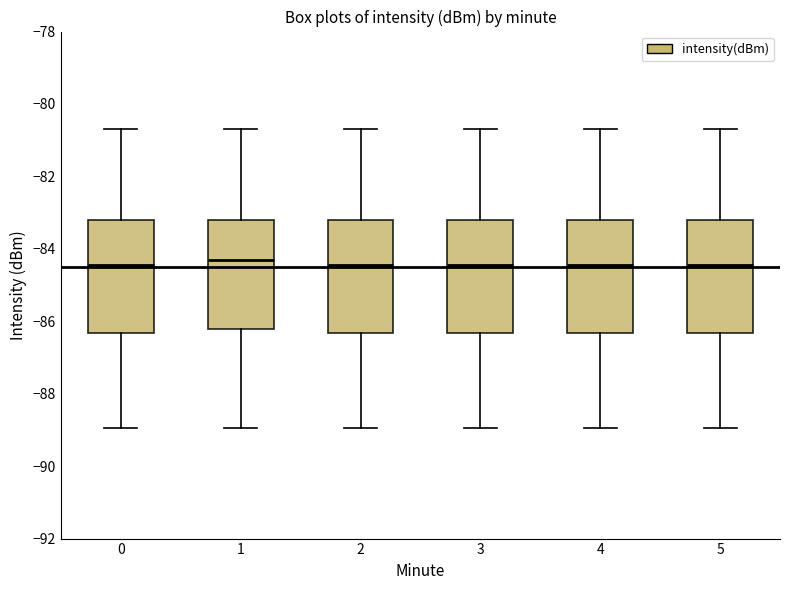

Where is the upper edge of the box at x = 4 on the y-axis? The values are not printed on the chart, so give them approximately, as read against the axis.

-83.2